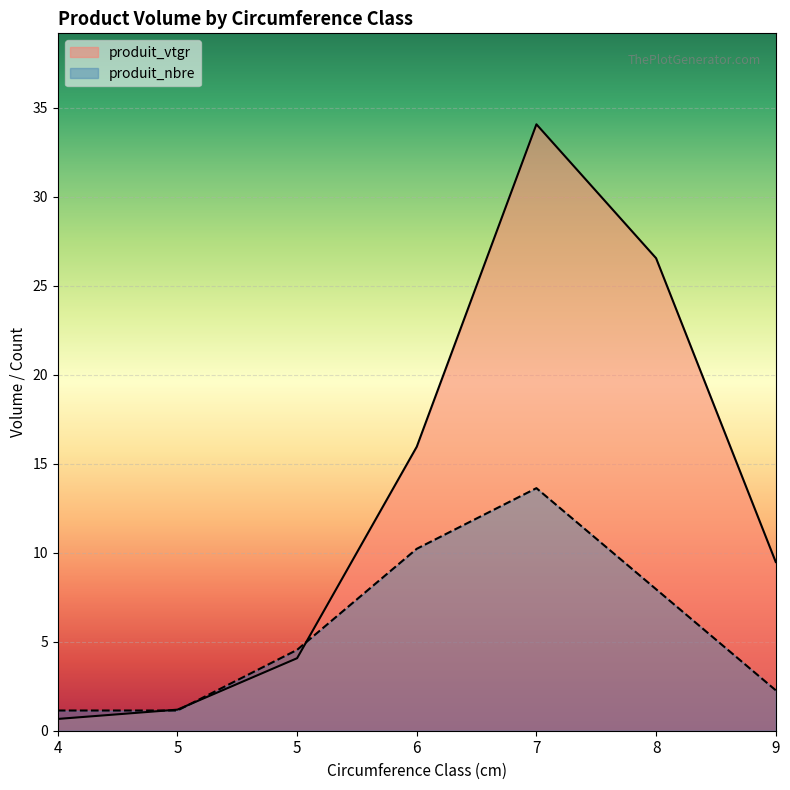

What is the maximum value shown in the chart?

34.1